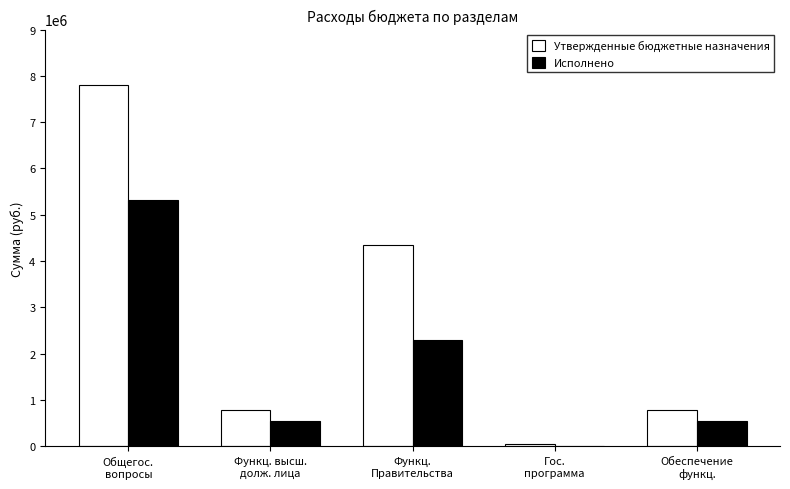

What is the sum of all Утвержденные бюджетные назначения values?

13777439.0